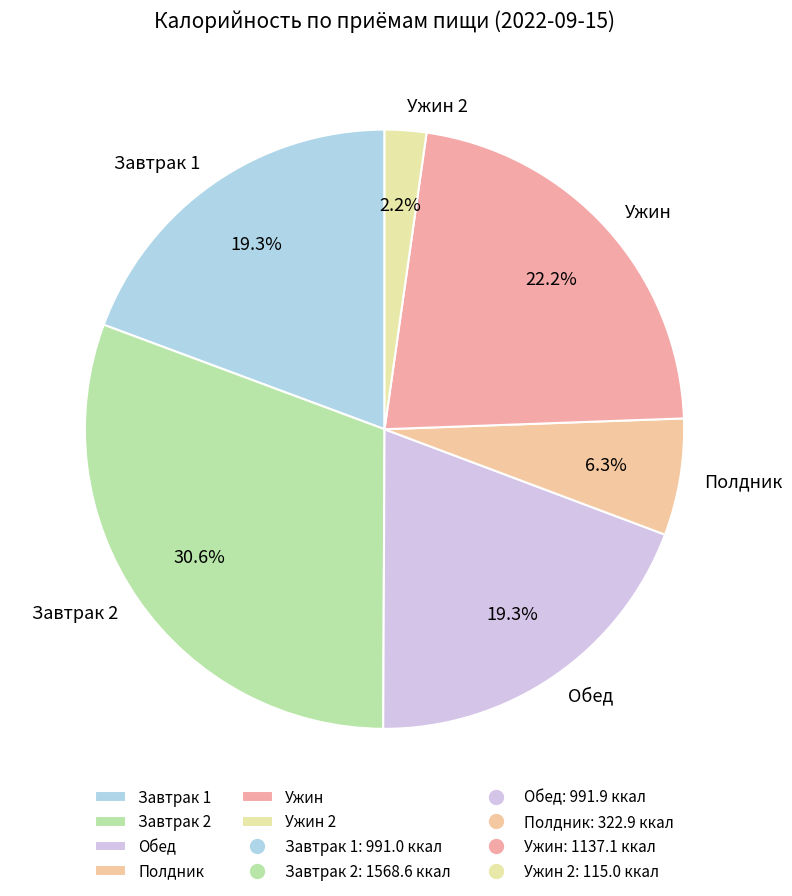

What is the largest slice in the pie chart?

Завтрак 2